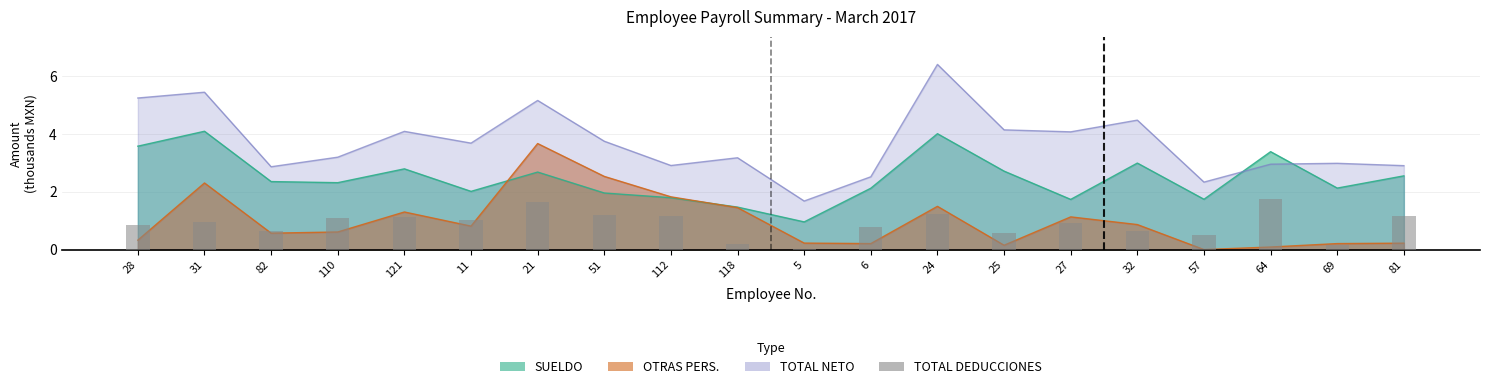

What is the average value?

0.9